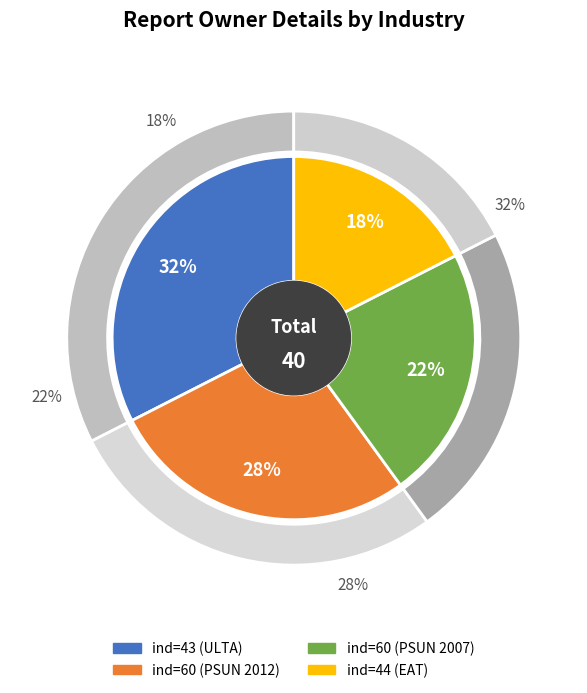

What percentage is the 60 slice, to the nearest percent?

28%